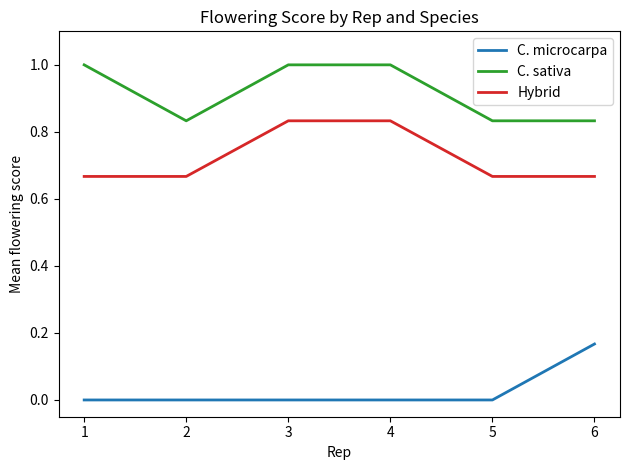

Rank the series by their maximum value, from lowest to highest.

C. microcarpa, Hybrid, C. sativa